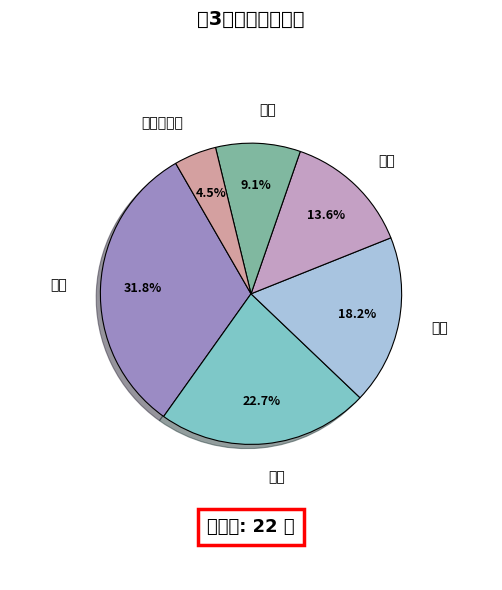

What percentage is the 体育 slice, to the nearest percent?

18%